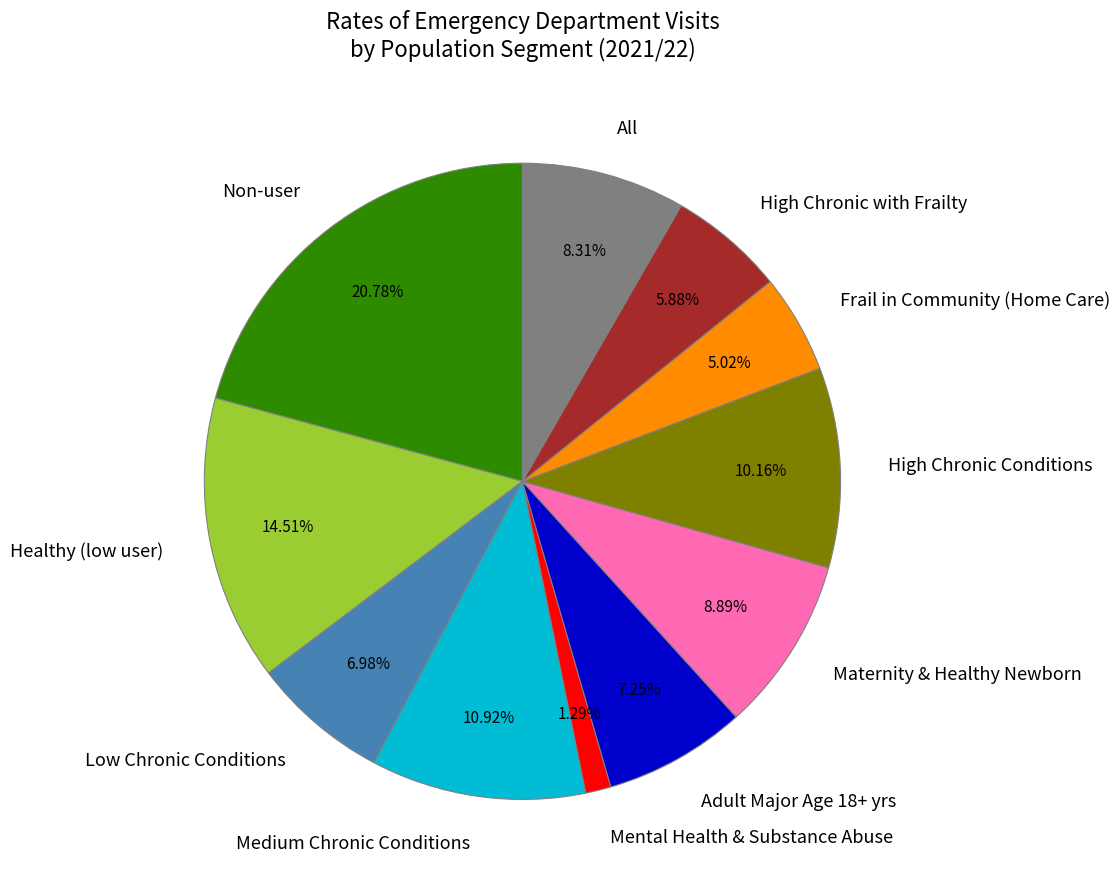

What is the ratio of the value at Healthy (low user) to the value at High Chronic with Frailty?

2.5